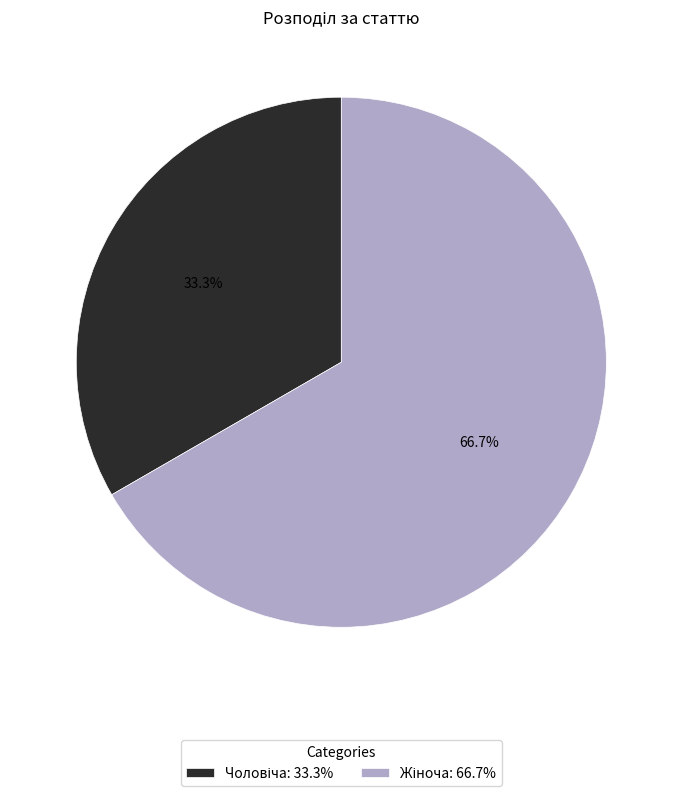

To the nearest percent, what percentage of the pie is Чоловіча?

33%